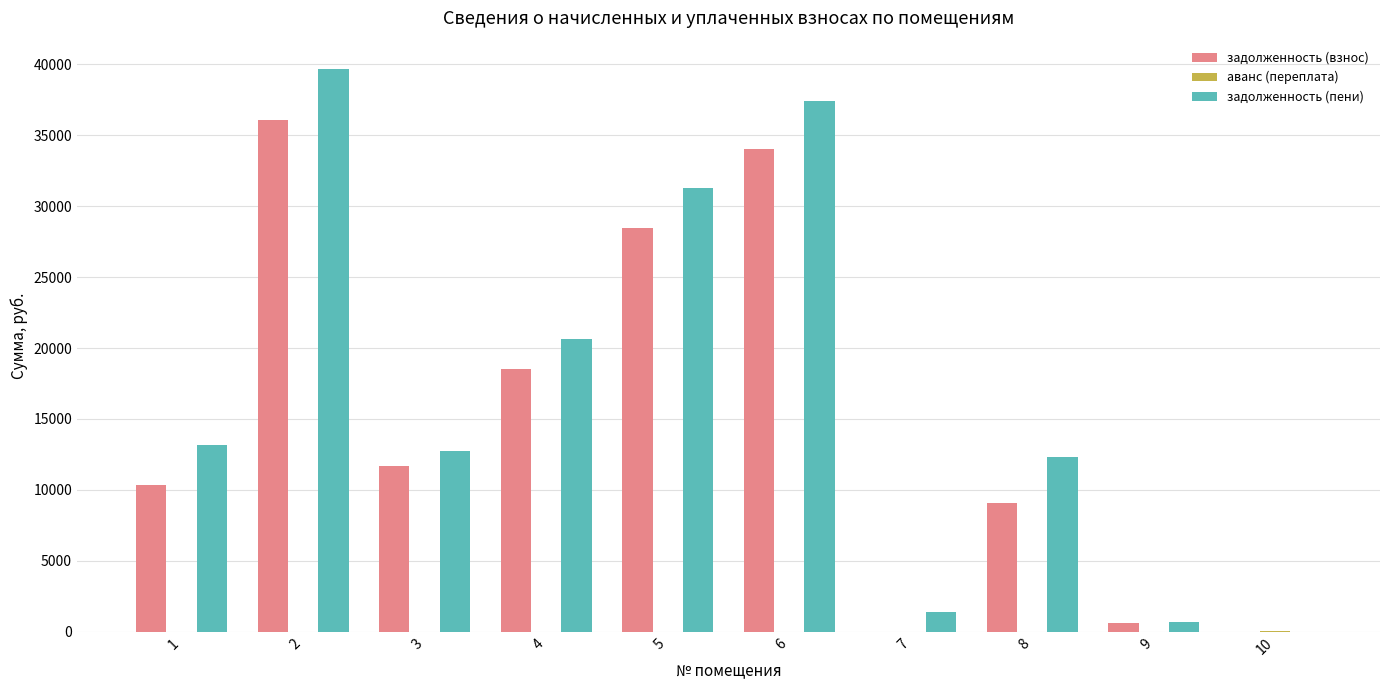

What is the maximum value shown in the chart?

39689.7